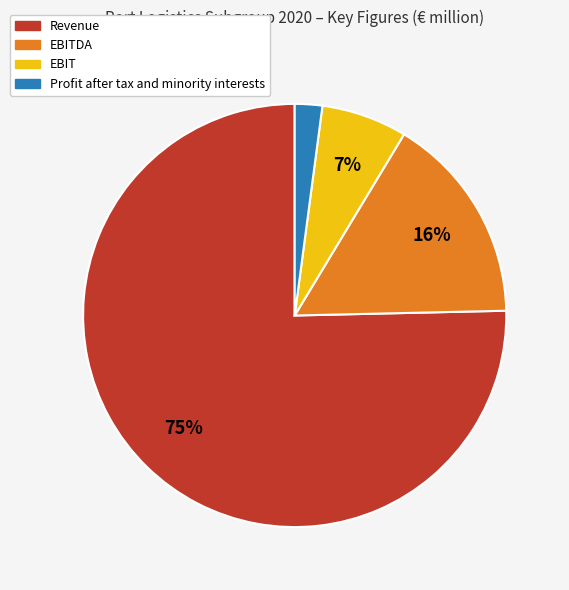

Is there any slice that represents more than half of the pie?

Yes